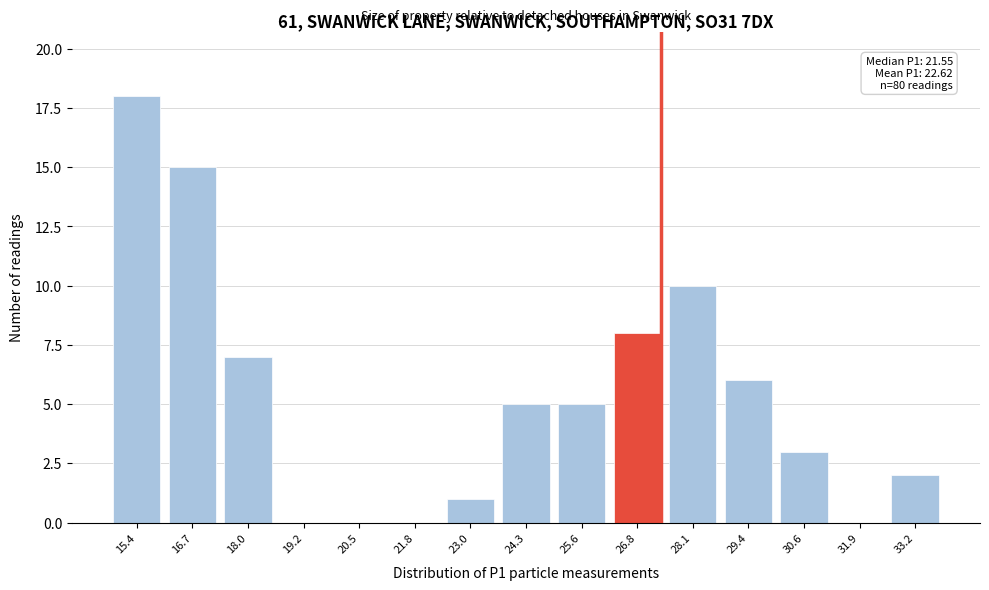

Reading left to right, what are all the values shown in this chart?

15.4=18	16.7=15	18.0=7	19.2=0	20.5=0	21.8=0	23.0=1	24.3=5	25.6=5	26.8=8	28.1=10	29.4=6	30.6=3	31.9=0	33.2=2